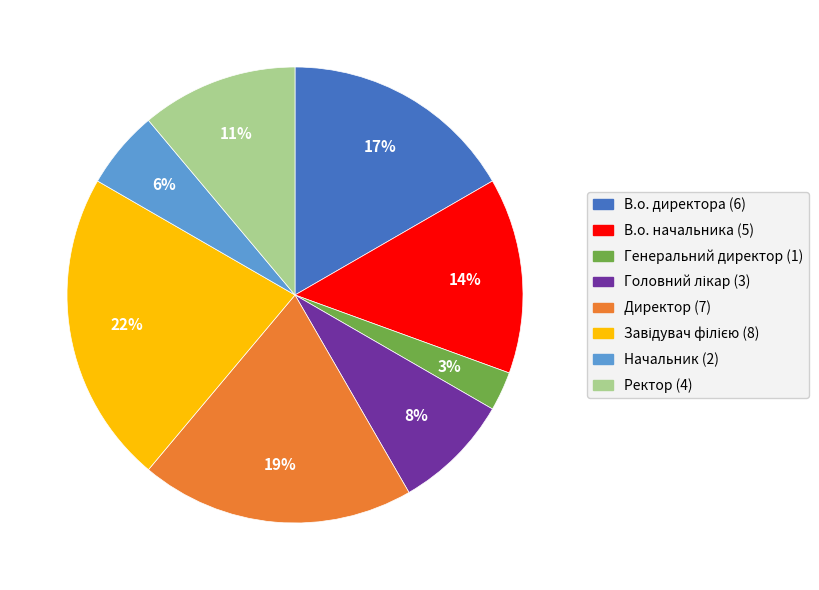

Approximately how many times larger is the value at Директор compared to В.о. начальника?

1.4